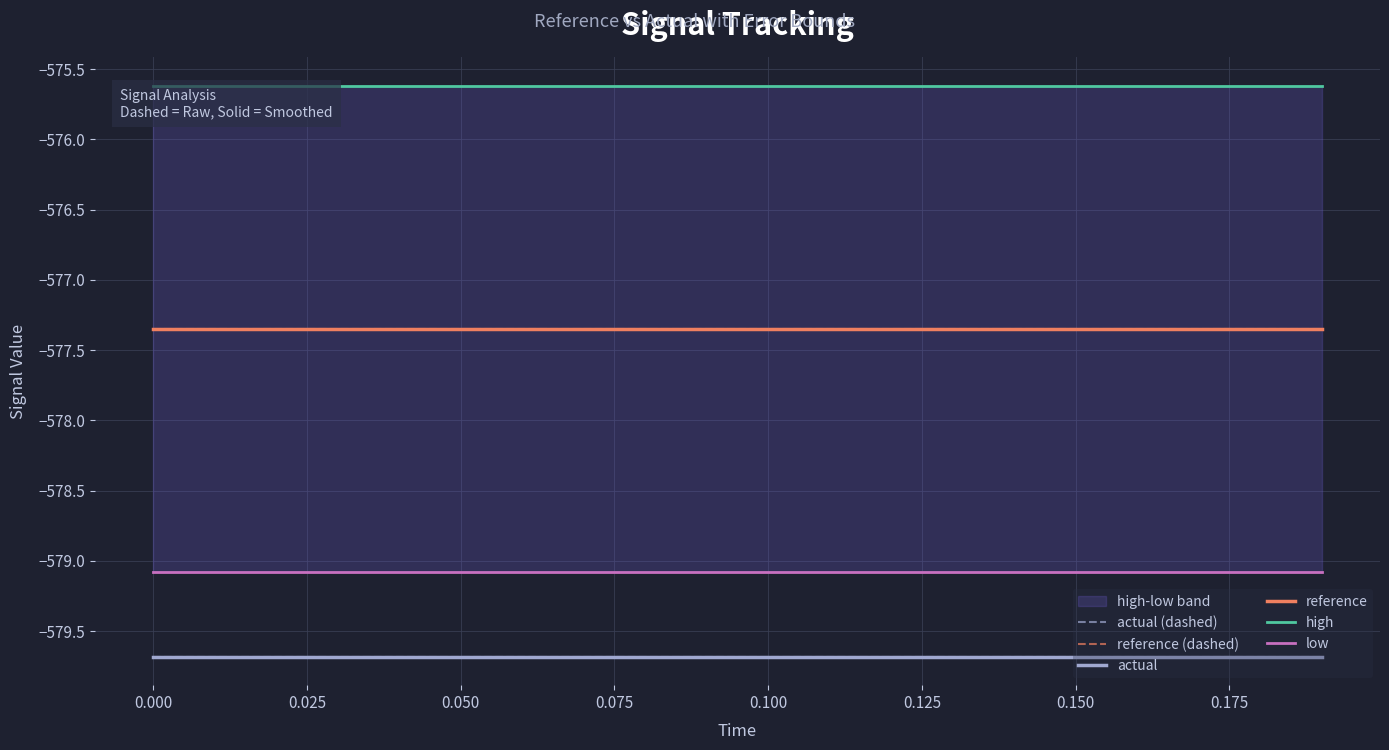

True or false: actual and actual (dashed) cross at least once.

False